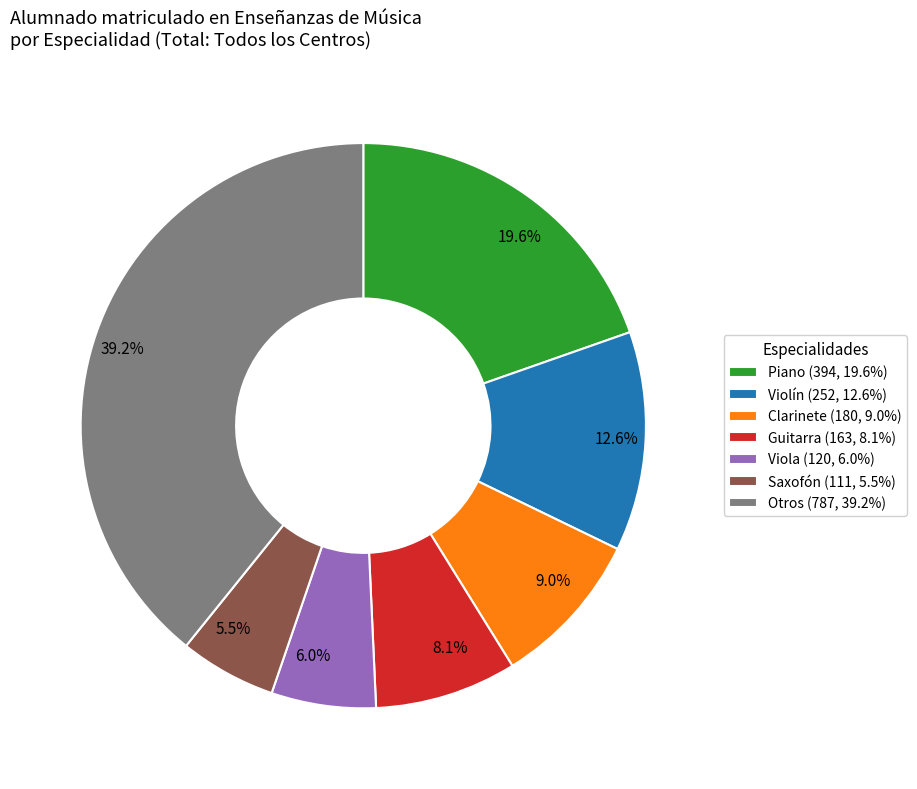

Does Otros (787, 39.2%) represent more than half of the total?

No